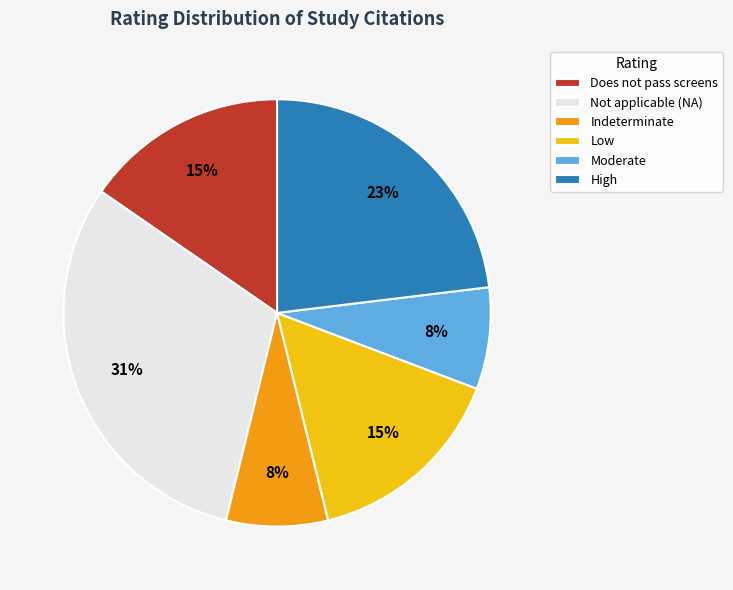

Does Moderate represent more than half of the total?

No